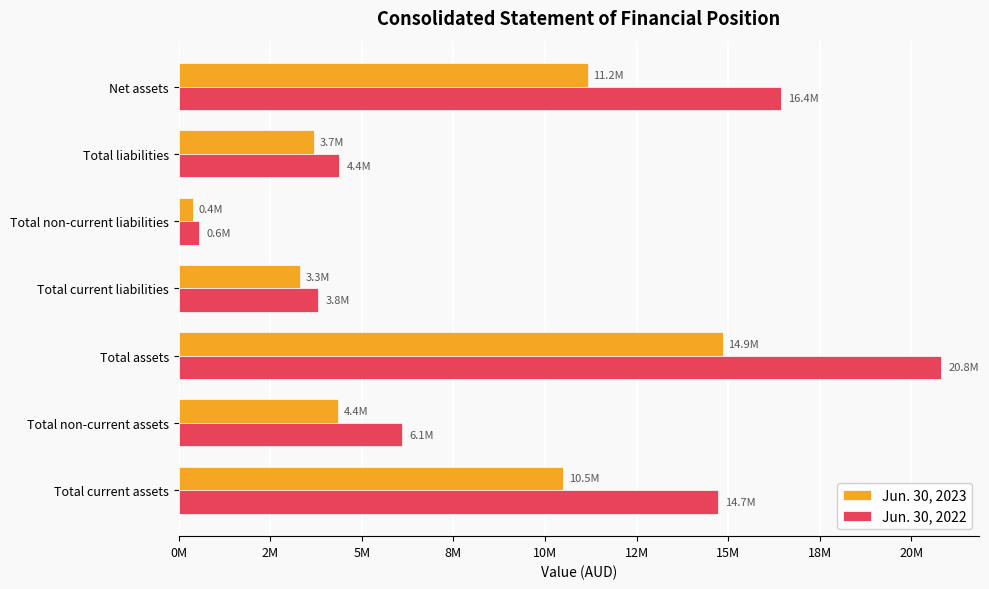

What are all the series names shown in the legend?

Jun. 30, 2023, Jun. 30, 2022